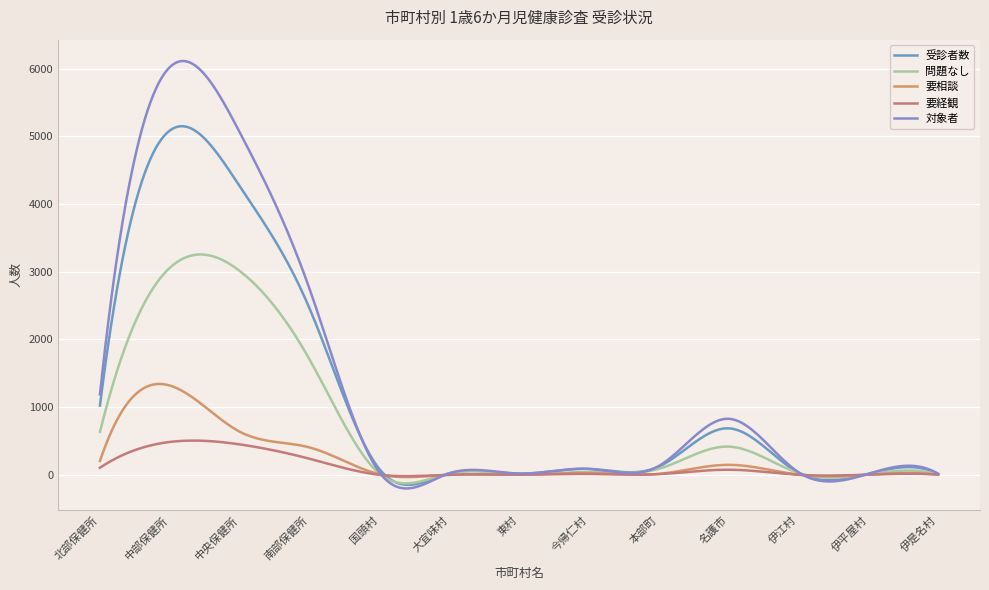

In 受診者数, how many points are higher than both neighbors (excluding endpoints)?

5